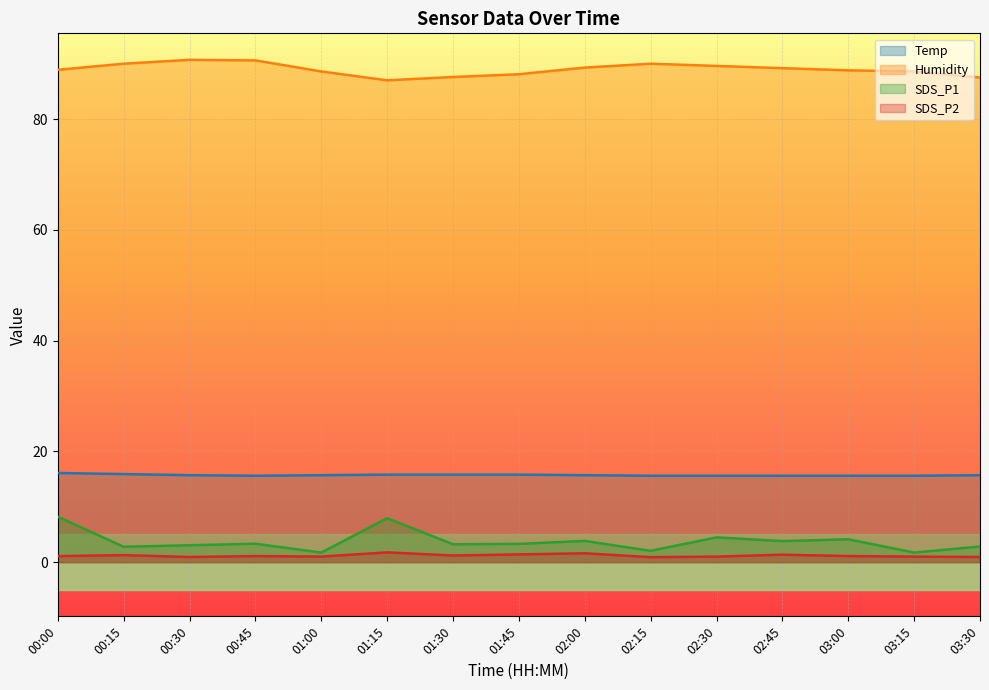

What is the sum of all SDS_P1 values?

56.4